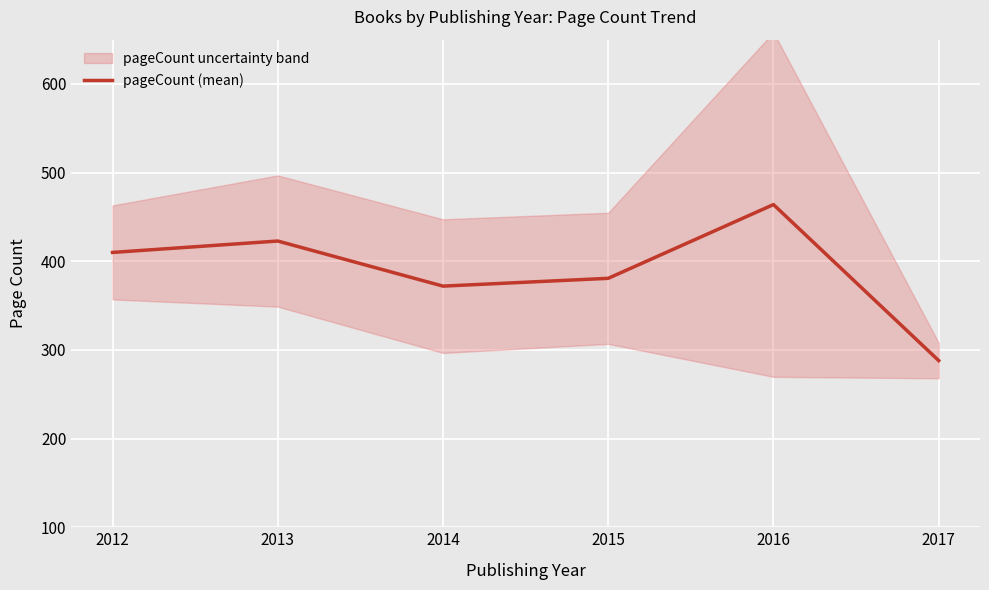

What is the value of the 3rd point from the left?

372.0